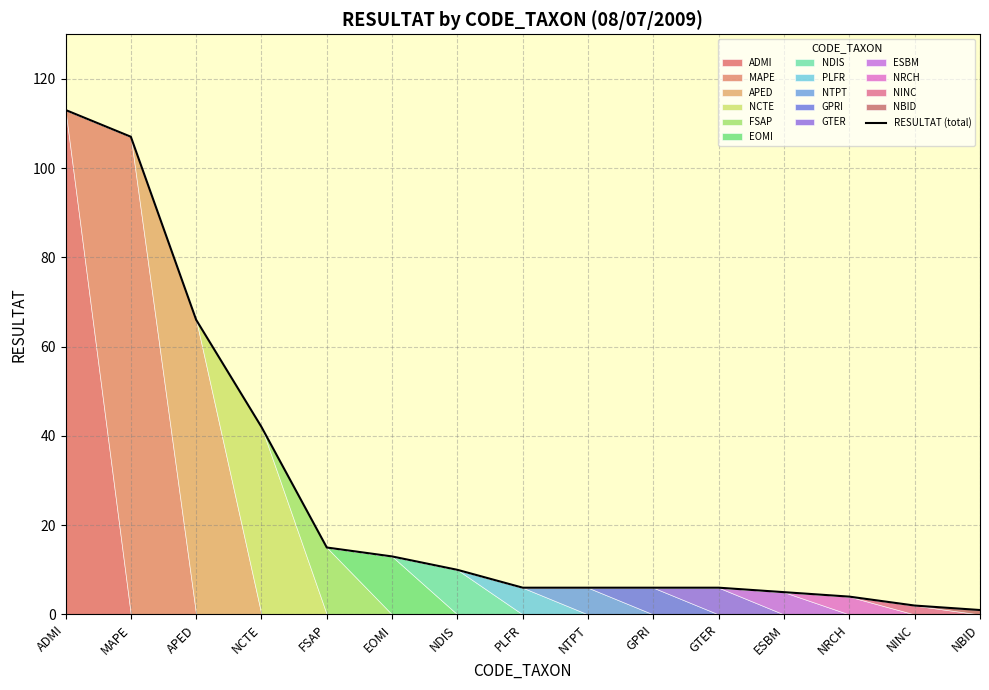

What is the difference between the second highest and second lowest values?

105